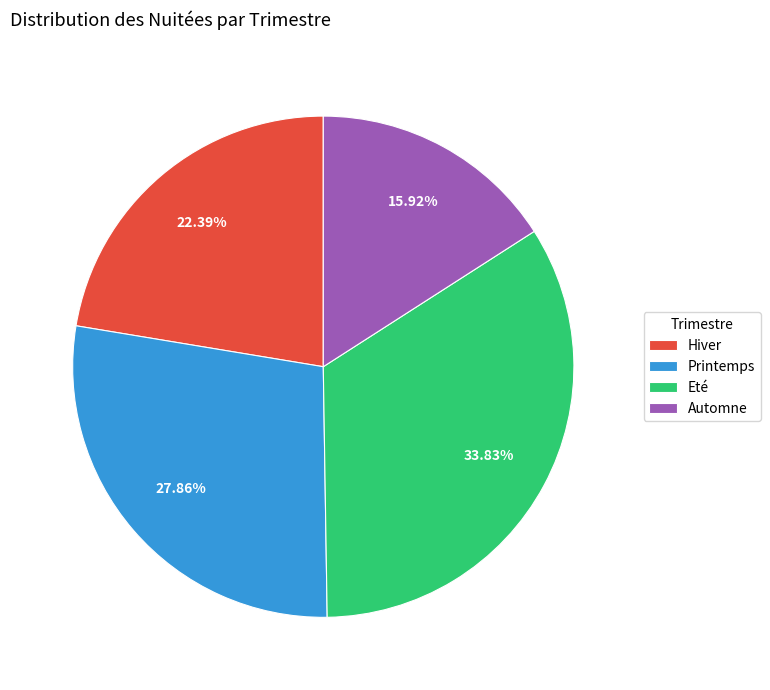

Between Printemps and Automne, which is larger?

Printemps